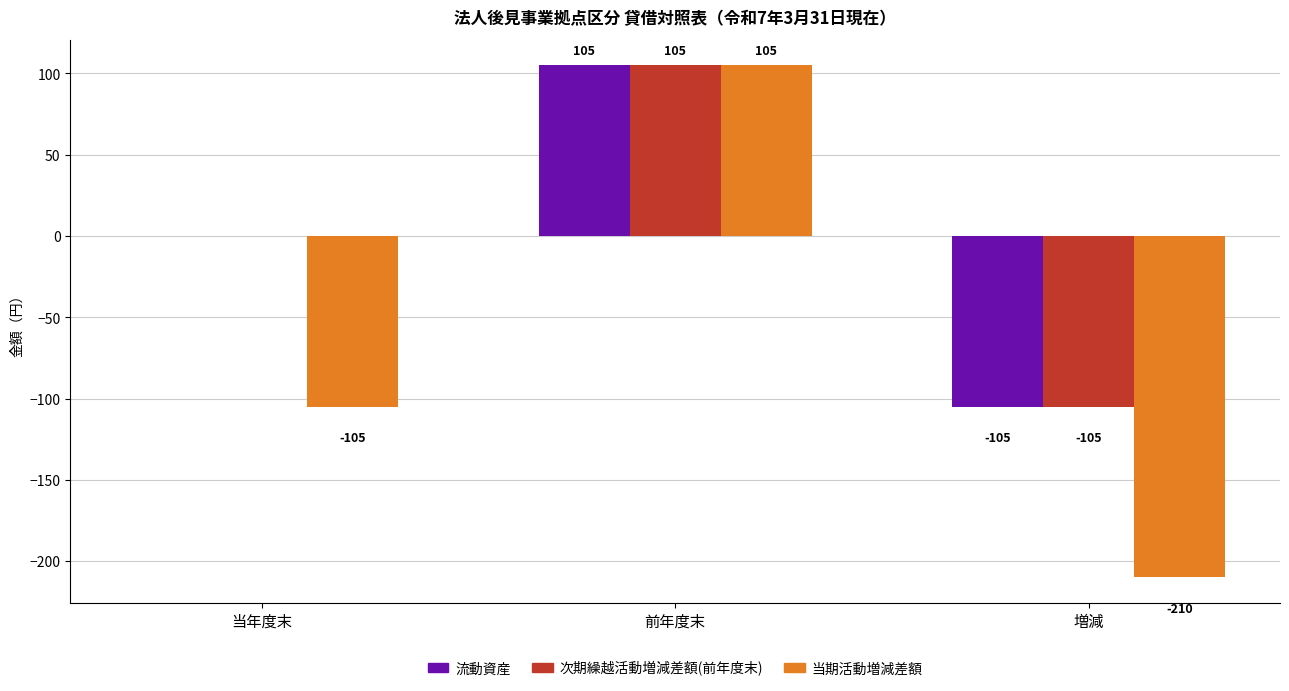

Which category has the highest value across all series?

前年度末